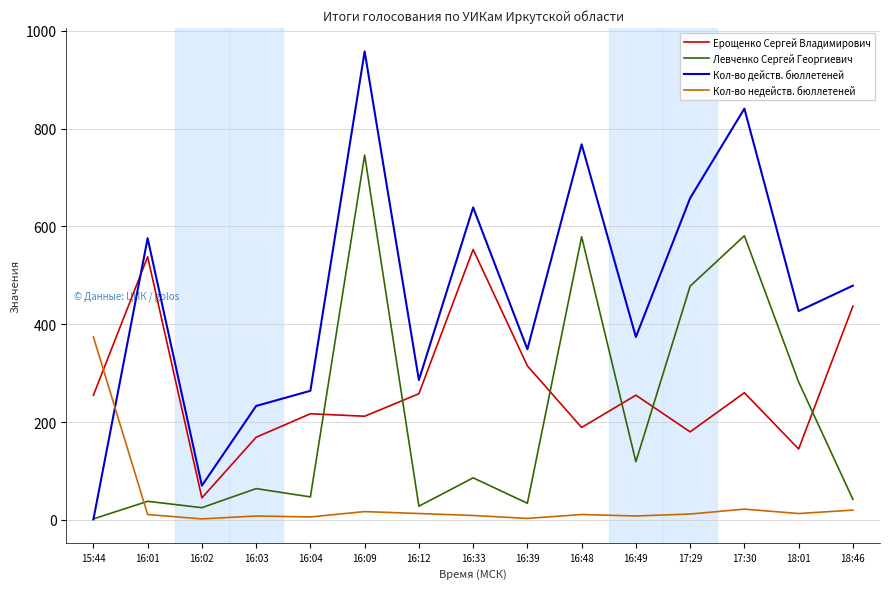

Between 15:44 and 18:46, which series saw the biggest shift?

Кол-во действ. бюллетеней